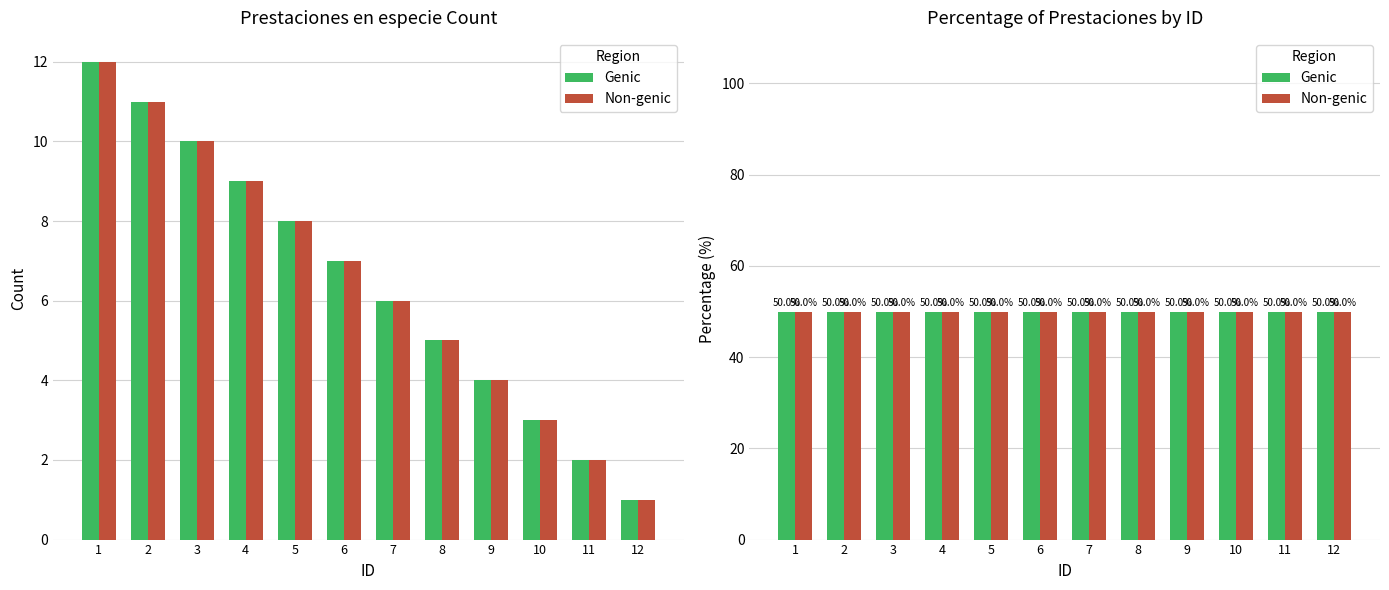

How many groups of bars are there?

12